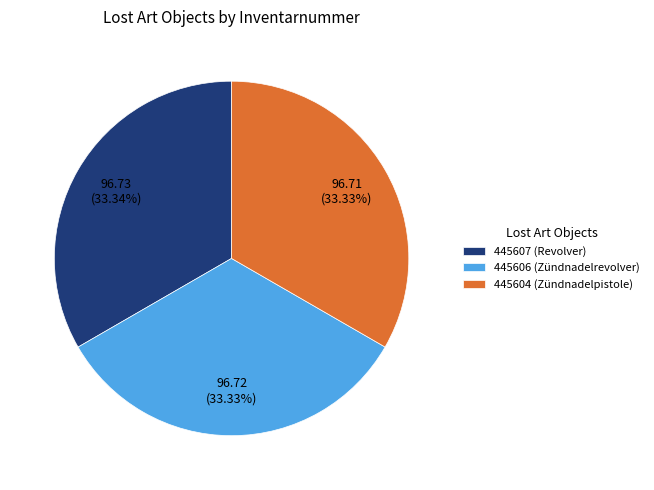

Is the sum of 445604 (Zündnadelpistole) and 445606 (Zündnadelrevolver) greater than half?

Yes